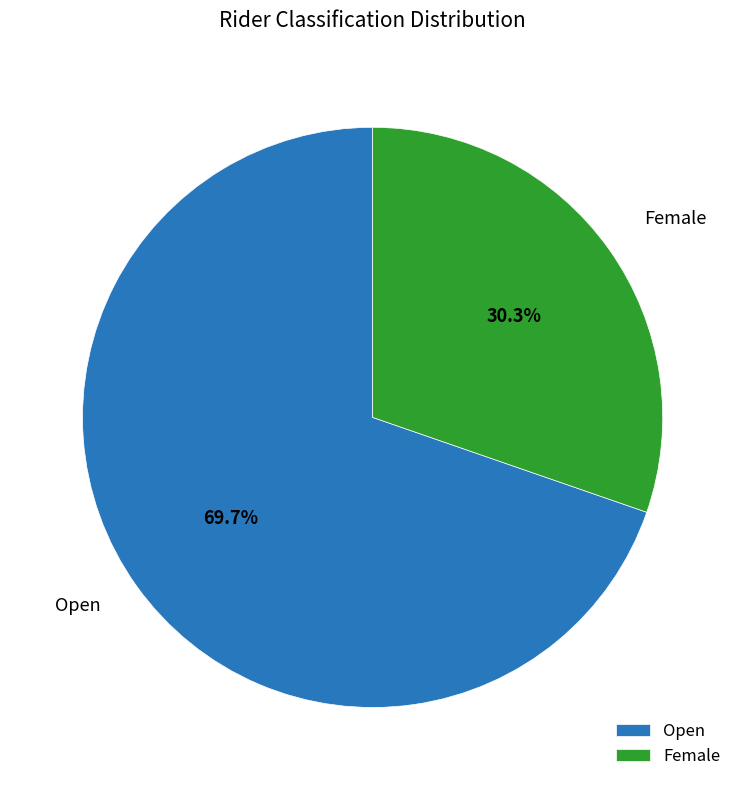

Which category has the smallest portion of the pie?

Female